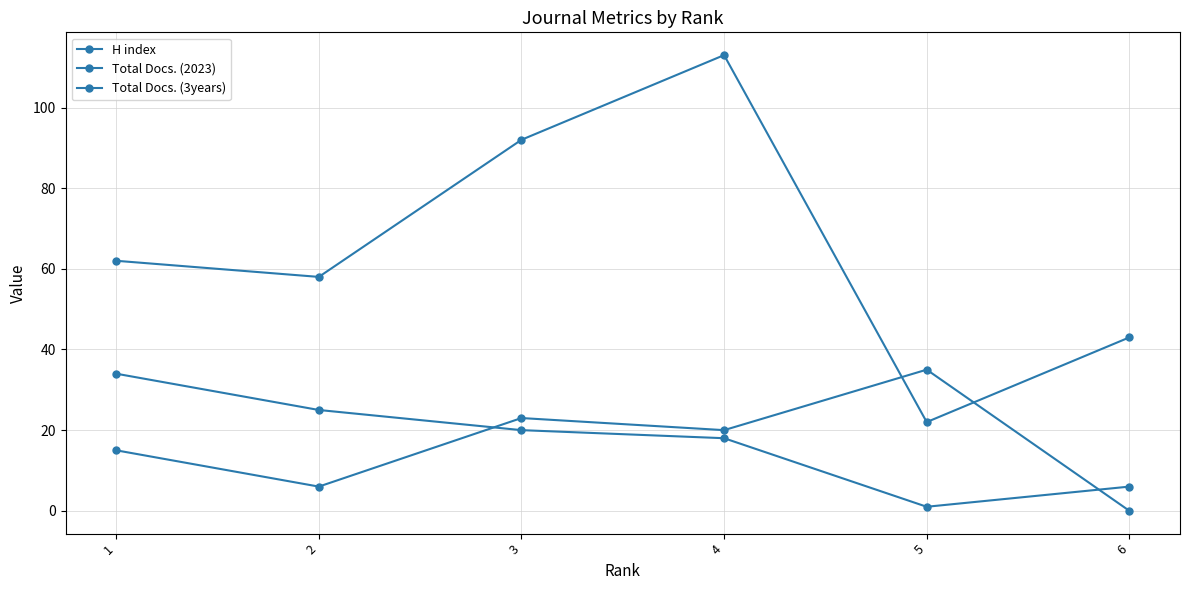

At which label does Total Docs. (3years) reach its minimum?

5